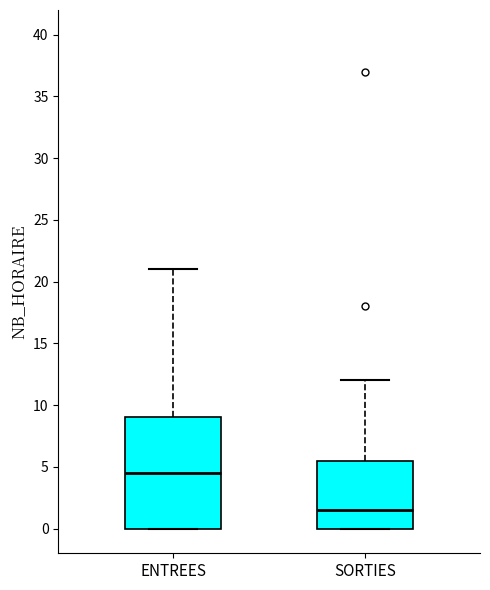

Comparing the boxes themselves (not the whiskers), which one is the tallest?

ENTREES